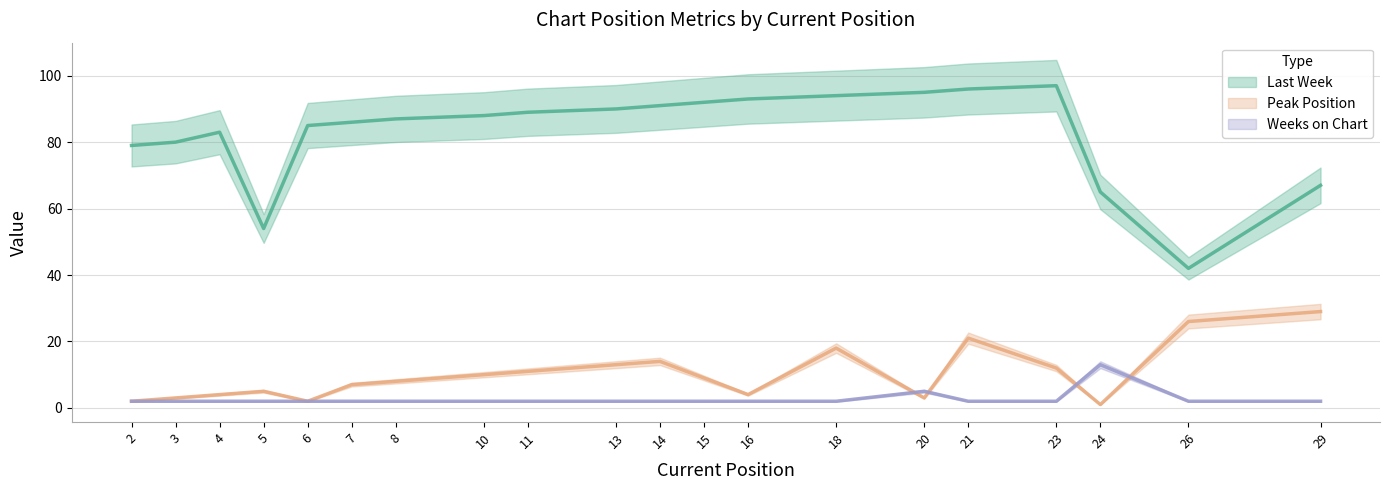

At which label does Last Week (line) first exceed 88?

11